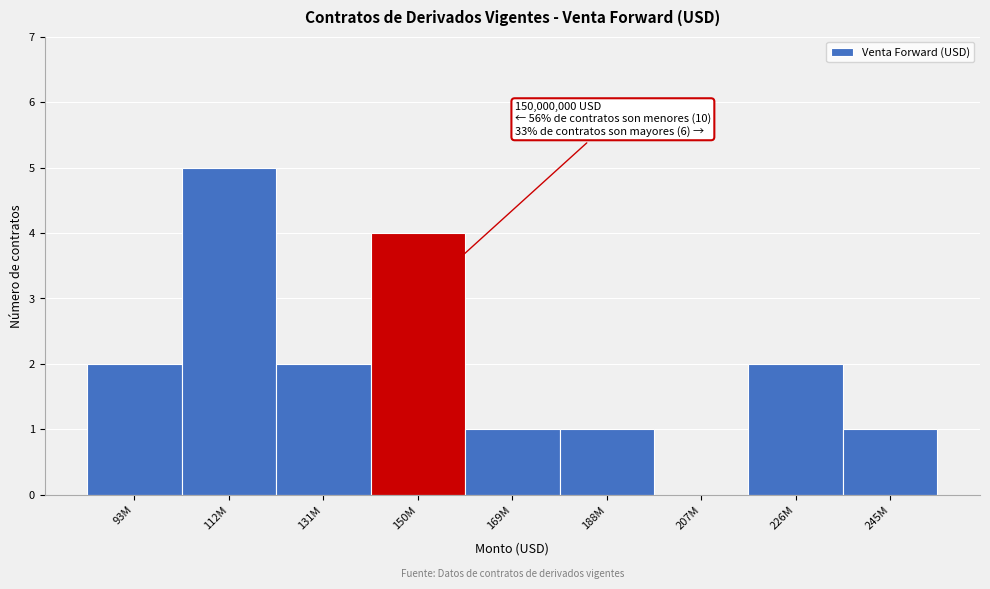

Reading right to left, what are all the values shown in this chart?

245M=1	226M=2	207M=0	188M=1	169M=1	150M=4	131M=2	112M=5	93M=2